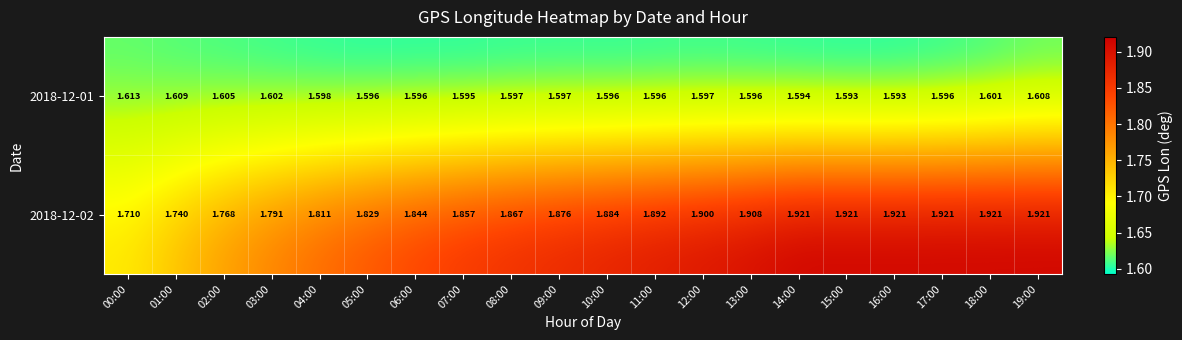

Is the value of 2018-12-02 at 00:00 greater than the value of 2018-12-01 at 08:00?

Yes